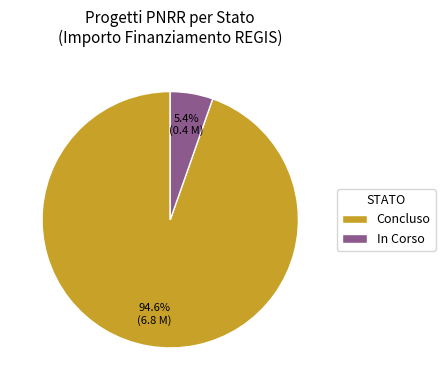

Rank the categories by value from highest to lowest.

Concluso, In Corso